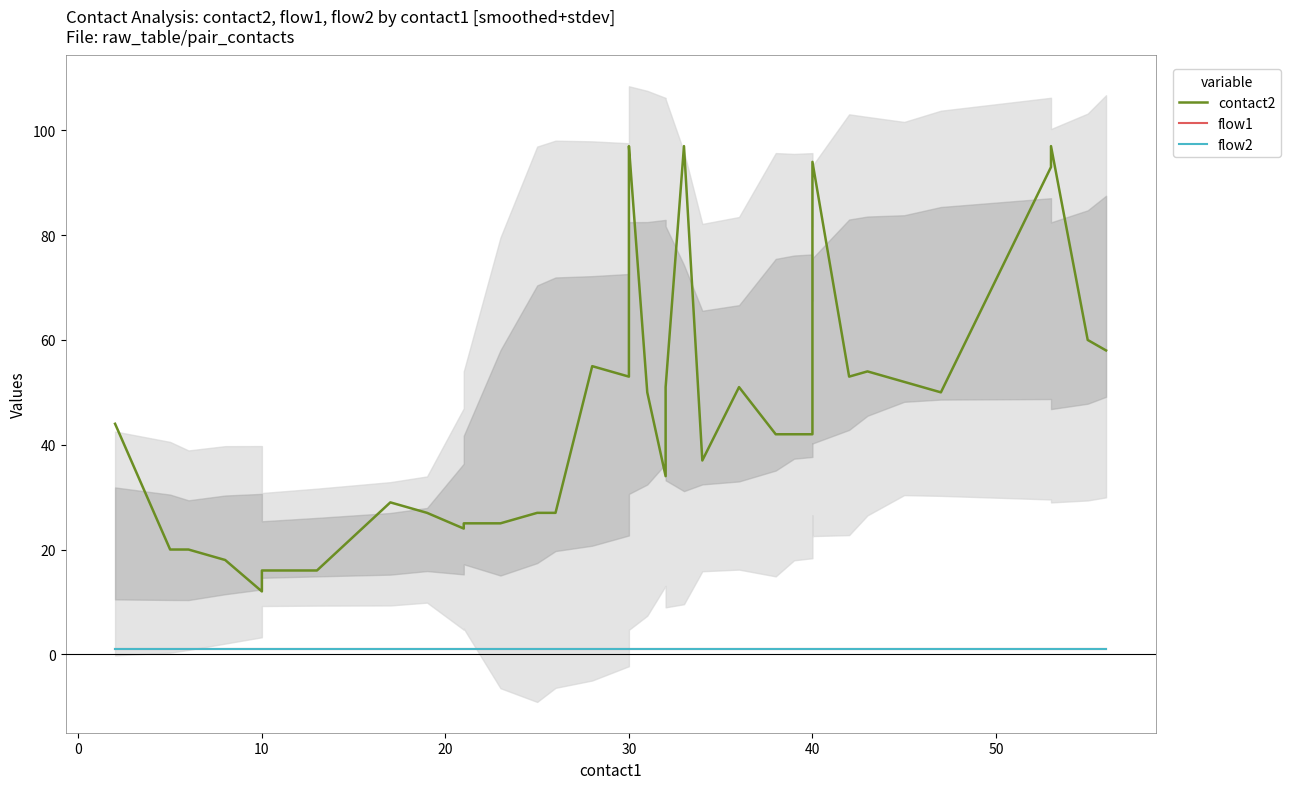

How many lines are shown in the chart?

3